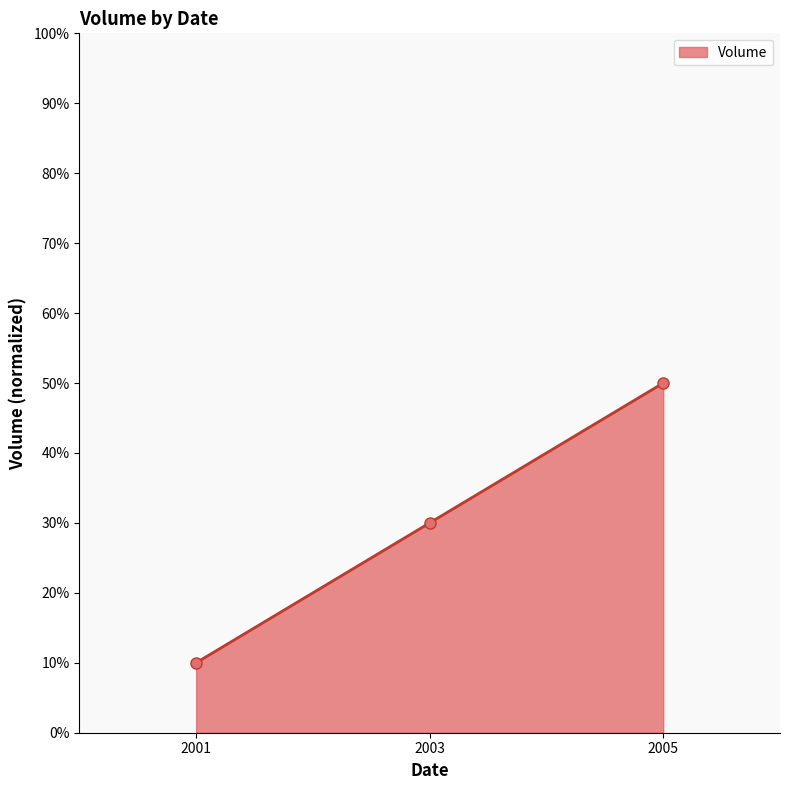

Read the value at 2003.

30